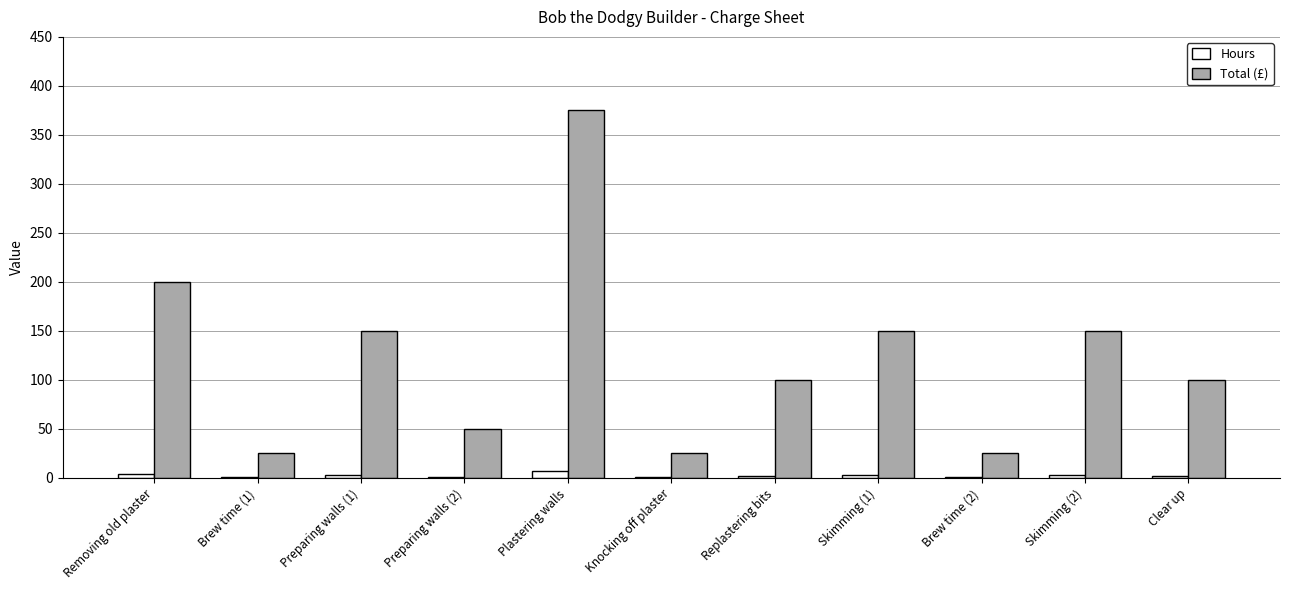

What is the spread (max minus min) of values at Removing old plaster?

196.0